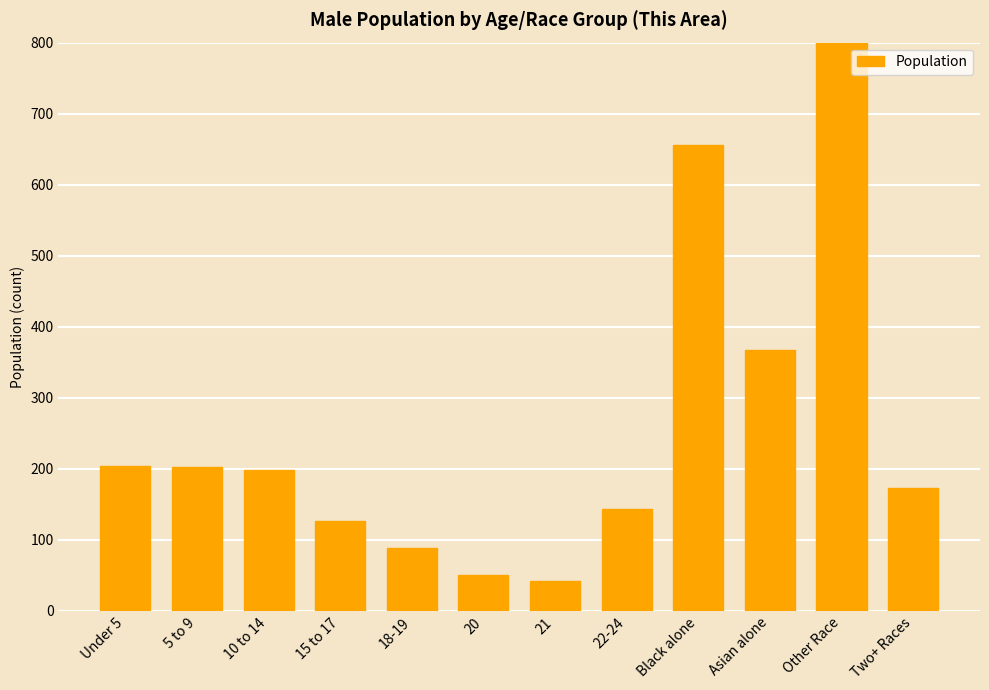

List the labels in order of value, smallest first.

21, 20, 18-19, 15 to 17, 22-24, Two+ Races, 10 to 14, 5 to 9, Under 5, Asian alone, Black alone, Other Race